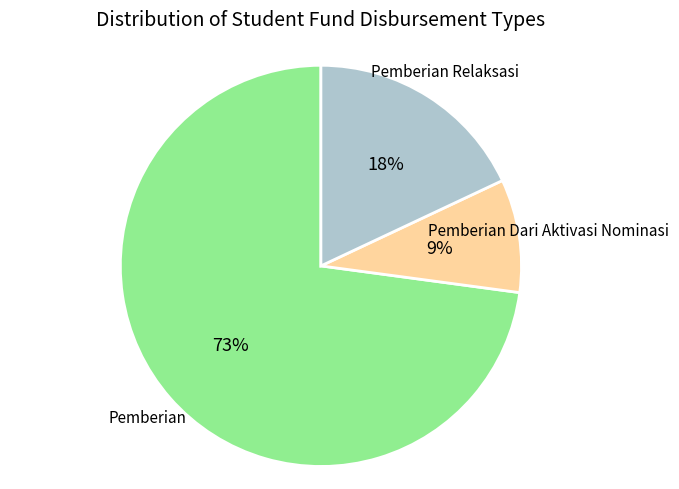

Is there any slice that represents more than half of the pie?

Yes